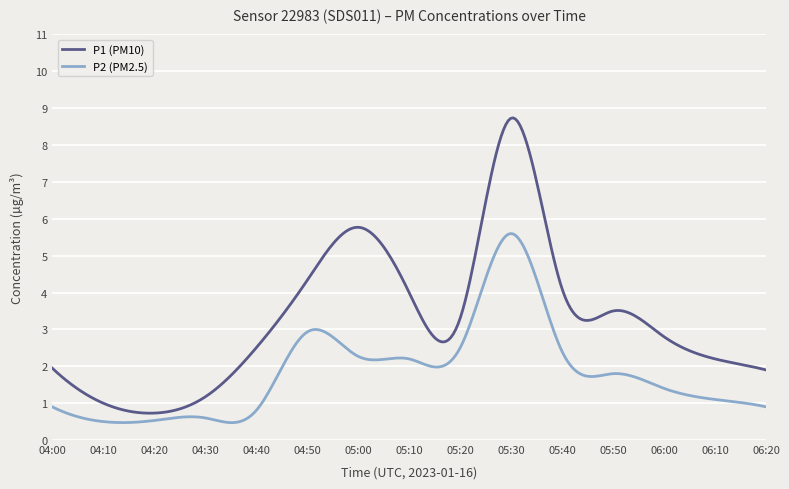

Which series has the largest total across all categories?

P1 (PM10)